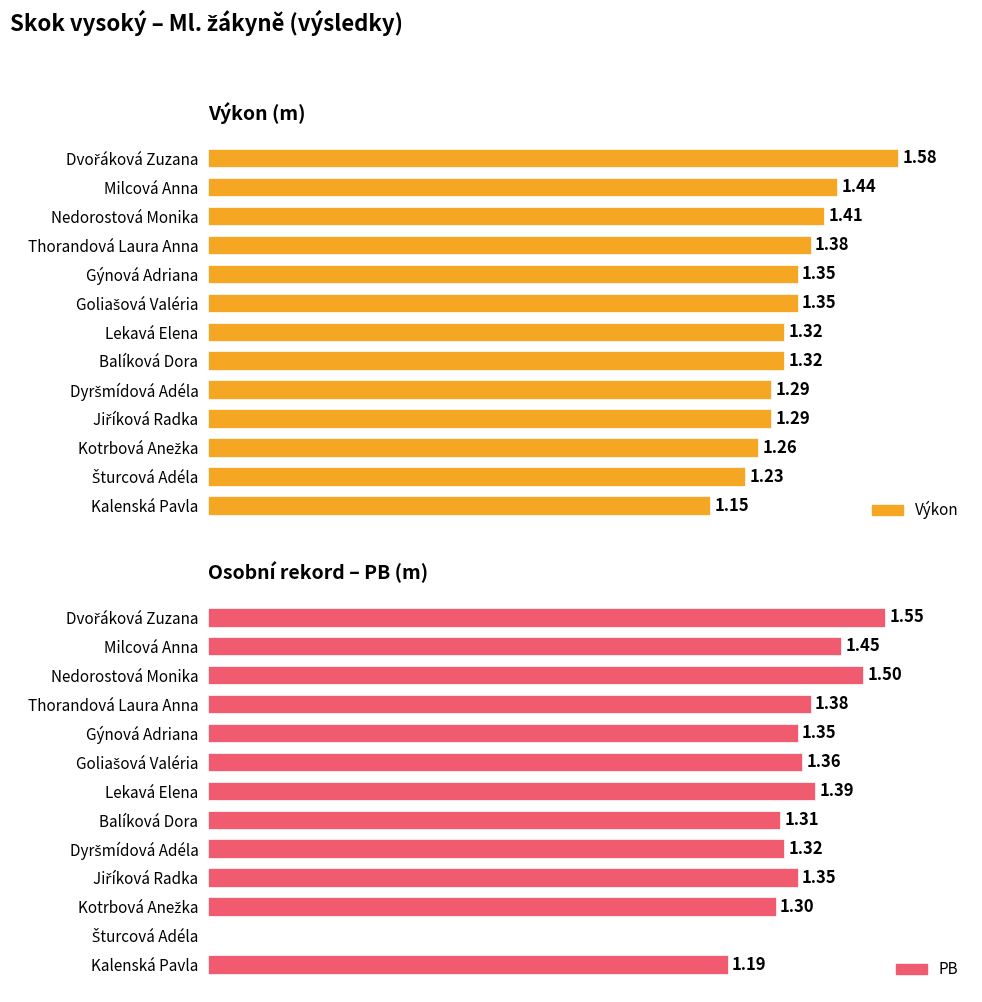

True or false: Výkon has a value of 1.4 at Goliašová Valéria.

True